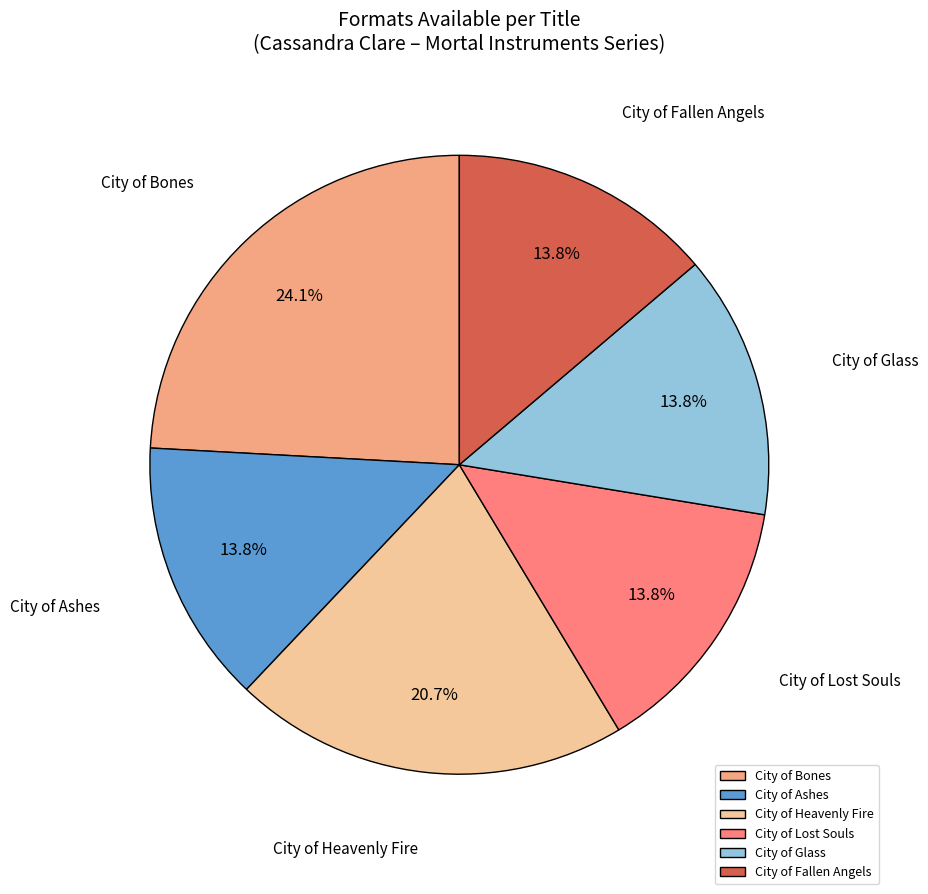

Which category has the biggest portion of the pie?

City of Bones